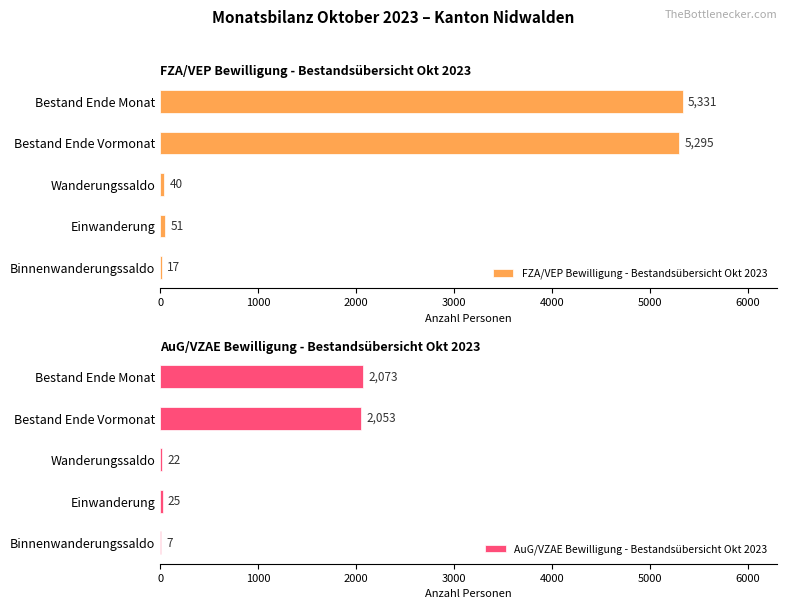

Read the FZA/VEP Bewilligung - Bestandsübersicht Okt 2023 value at Einwanderung, to the nearest 10.

50